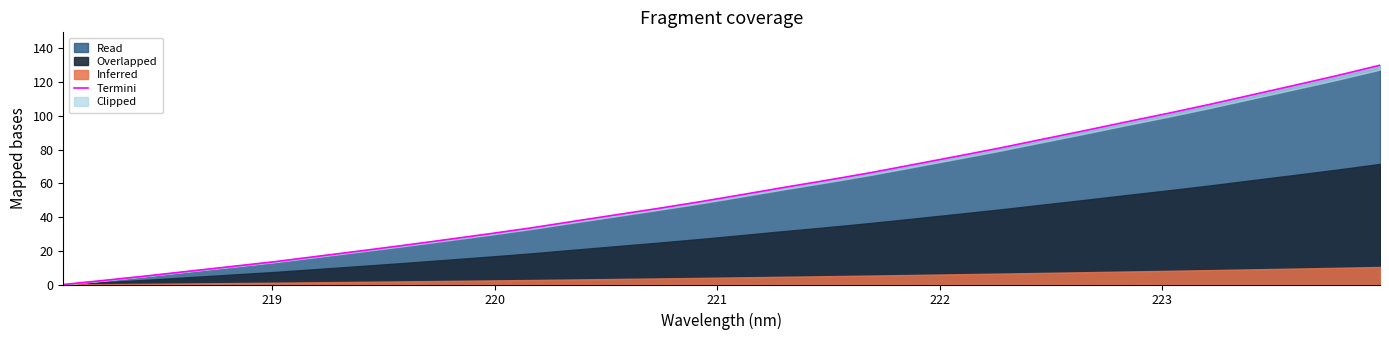

What is the highest value of the Read series?

130.0